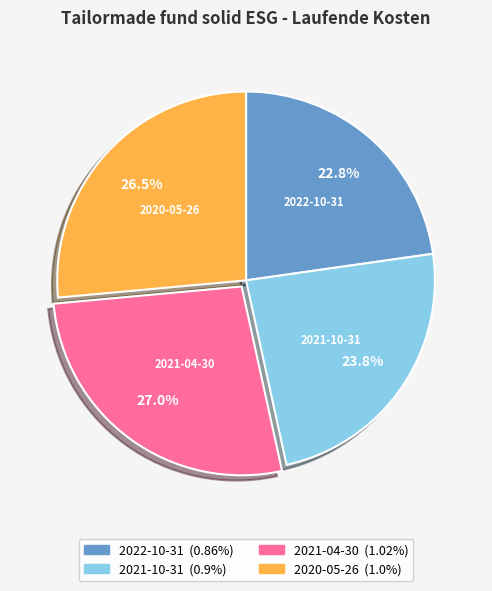

Does 2021-04-30 represent more than half of the total?

No